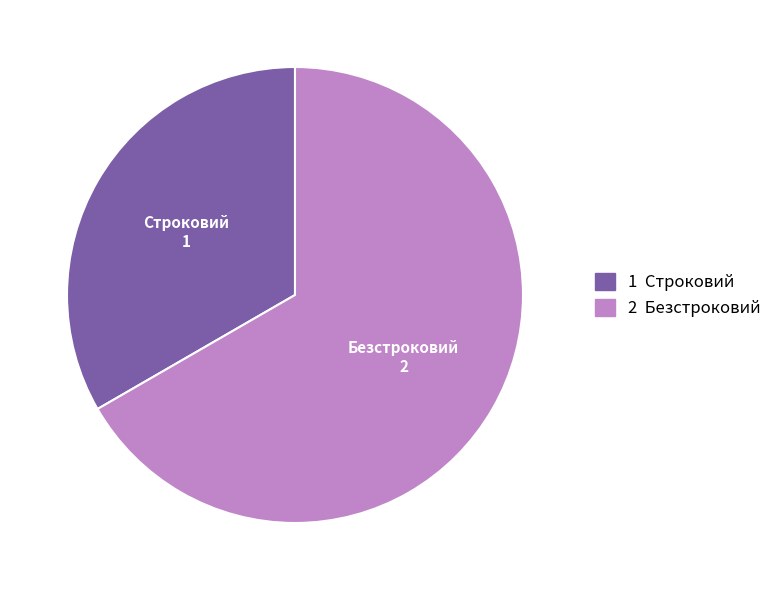

Is there any slice that represents more than half of the pie?

Yes